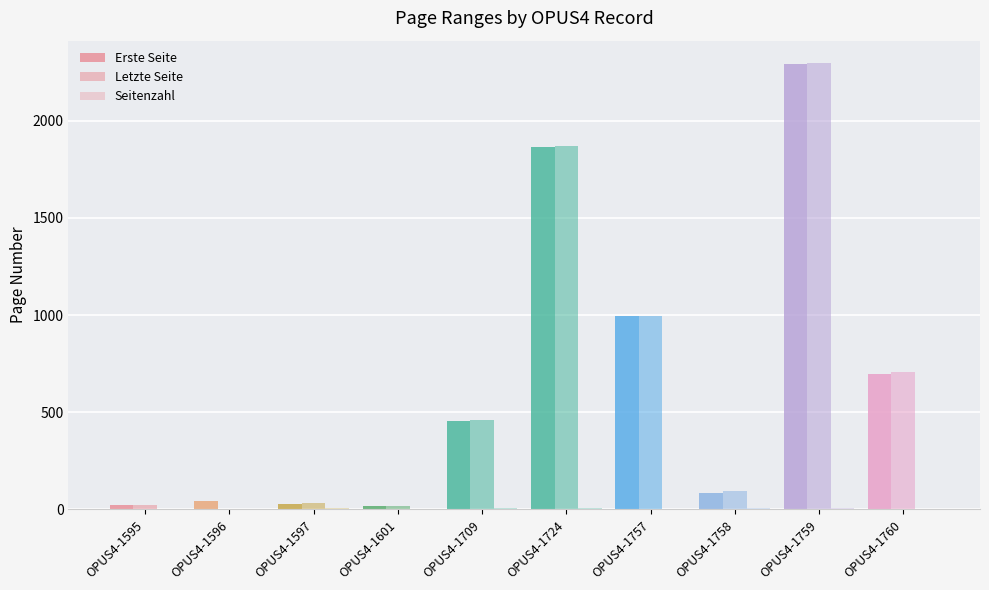

Which series has the largest total across all categories?

Letzte Seite